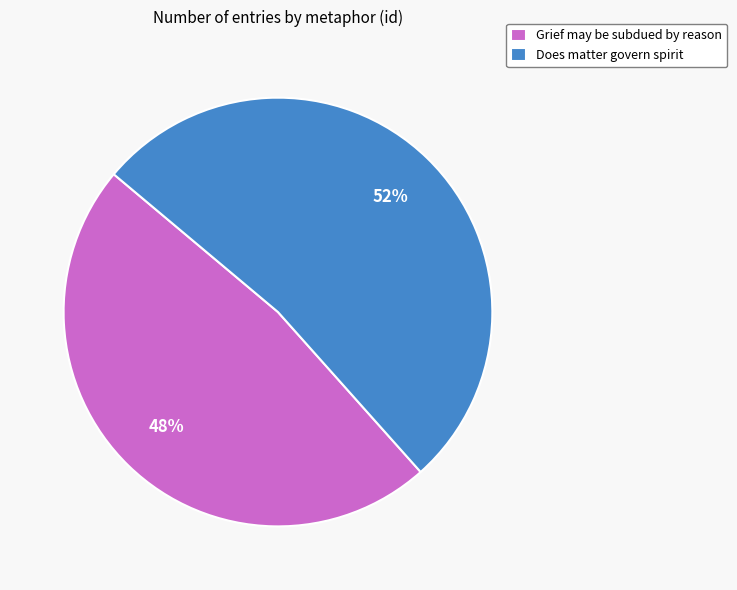

Is it true that Does matter govern spirit is 52% of the pie?

True